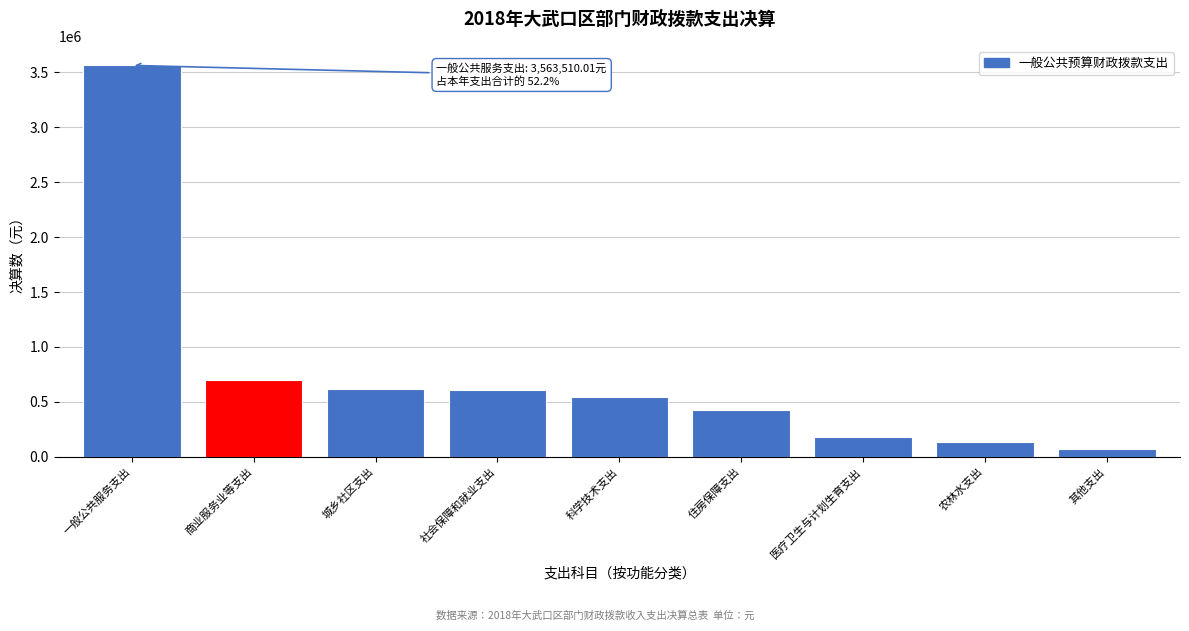

The value at 医疗卫生与计划生育支出 is 178520.9. True or false?

True